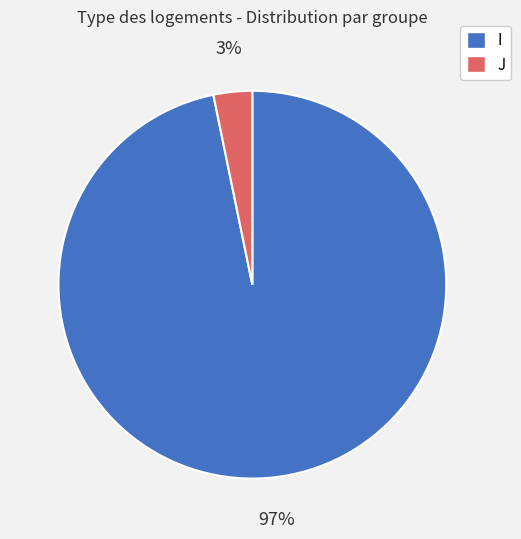

Is there a majority slice in this chart?

Yes